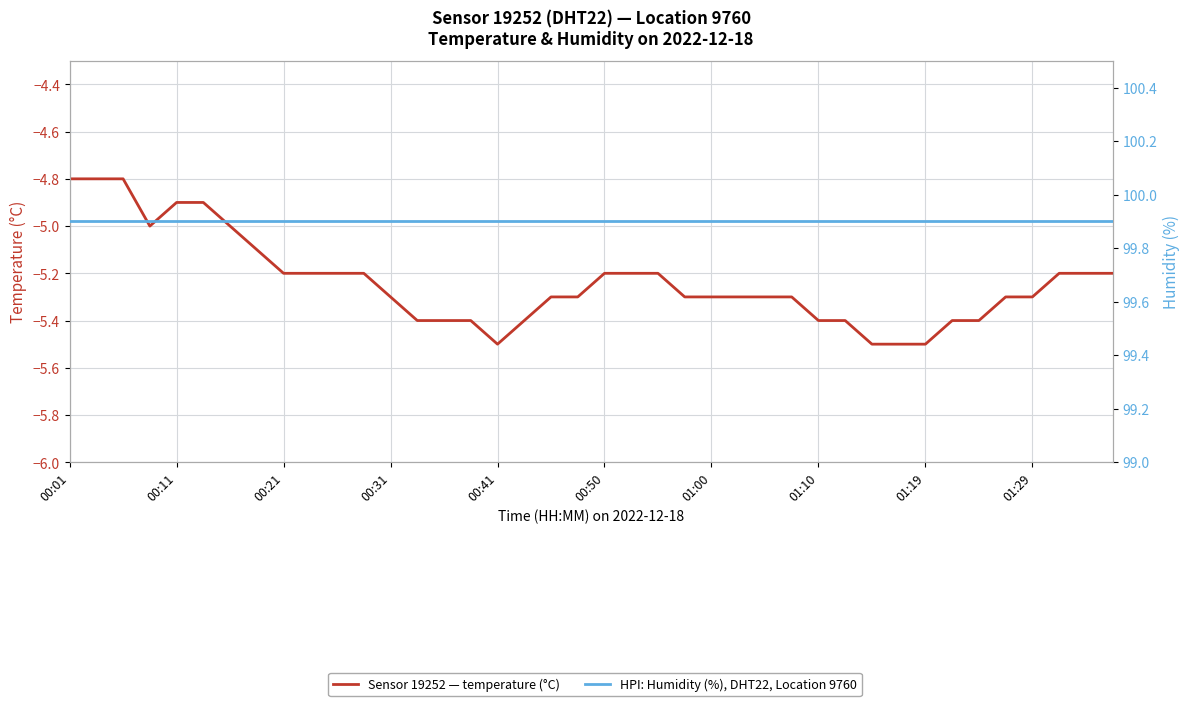

Read the humidity (%) value at 00:31.

99.9